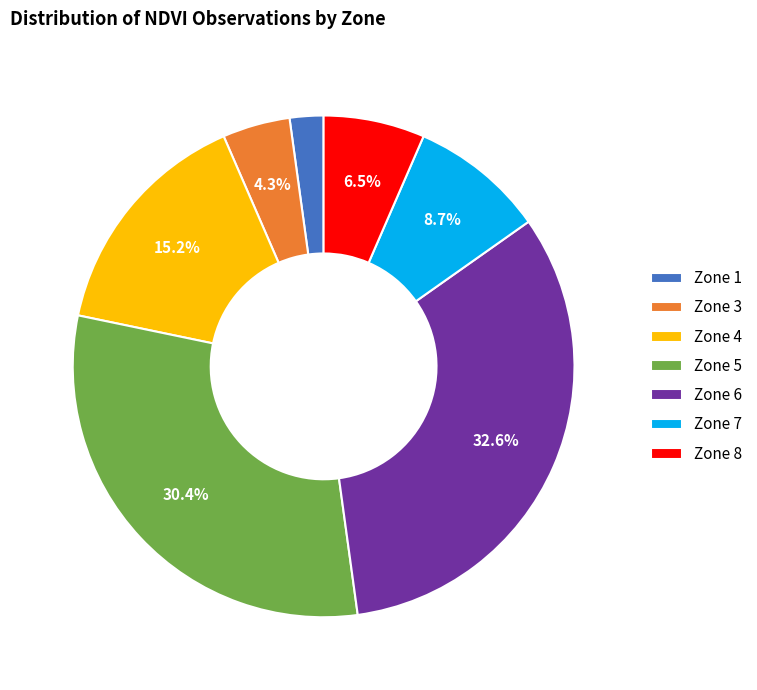

To the nearest percent, what is the difference between the largest and smallest slice percentages?

30%